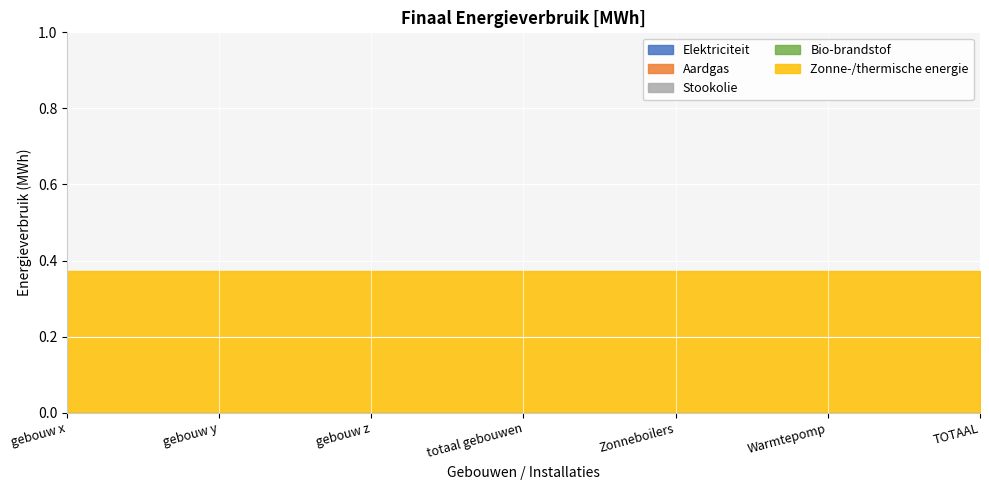

At which label is Zonne-/thermische energie closest to 0?

gebouw x